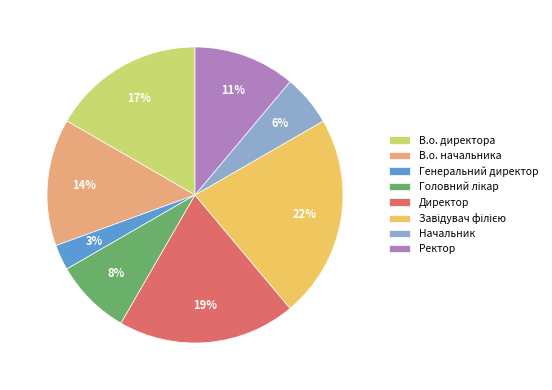

How many slices are in this pie chart?

8